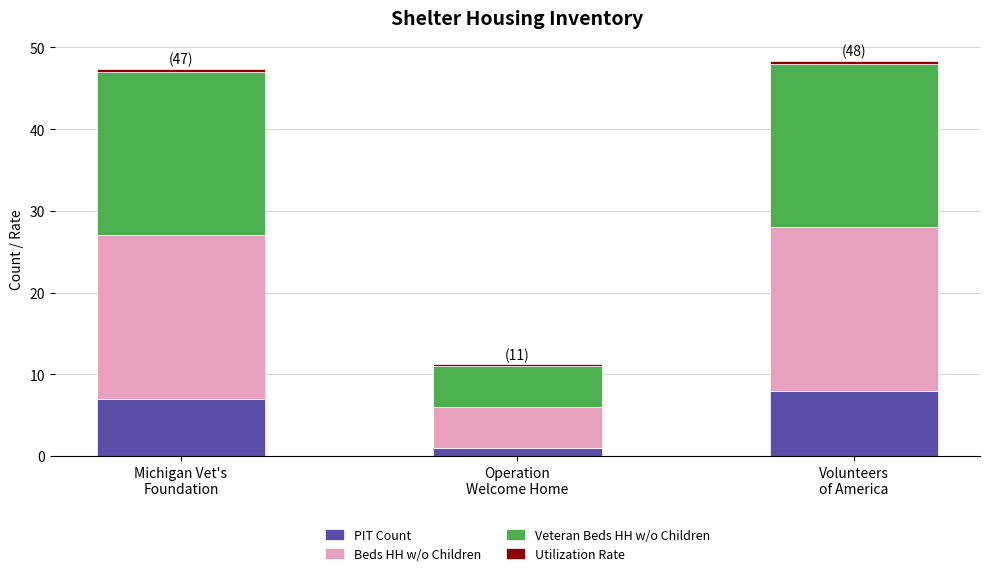

What is the maximum value for PIT Count?

8.0